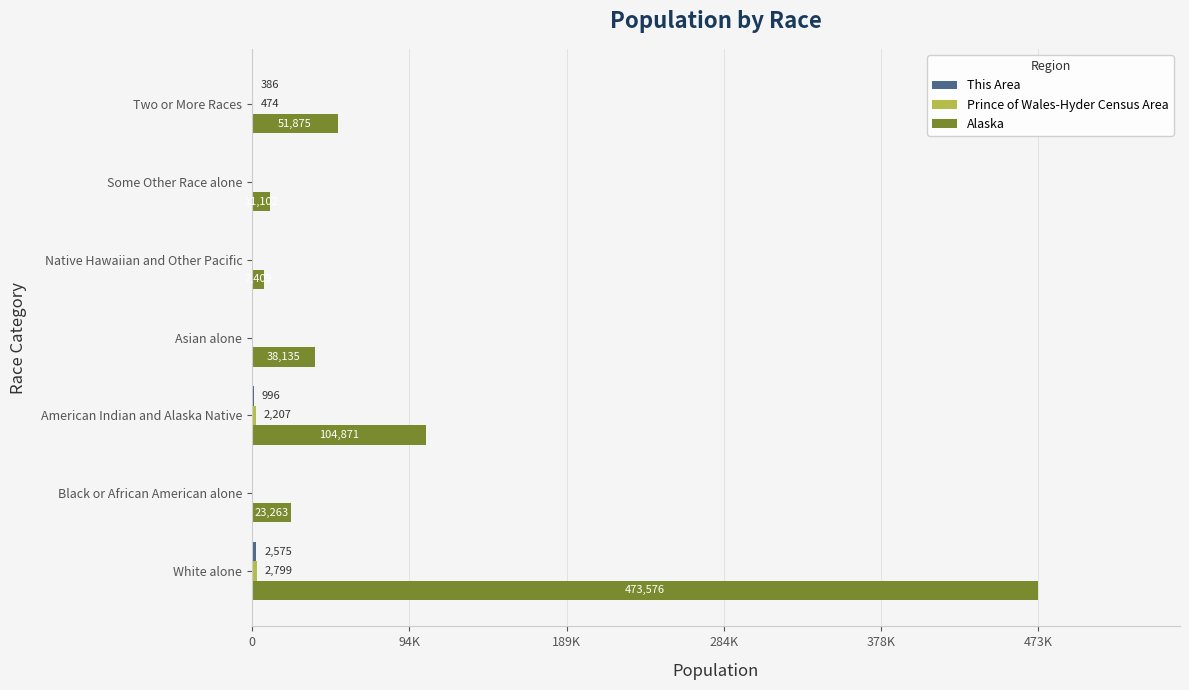

What is the minimum value for This Area?

10